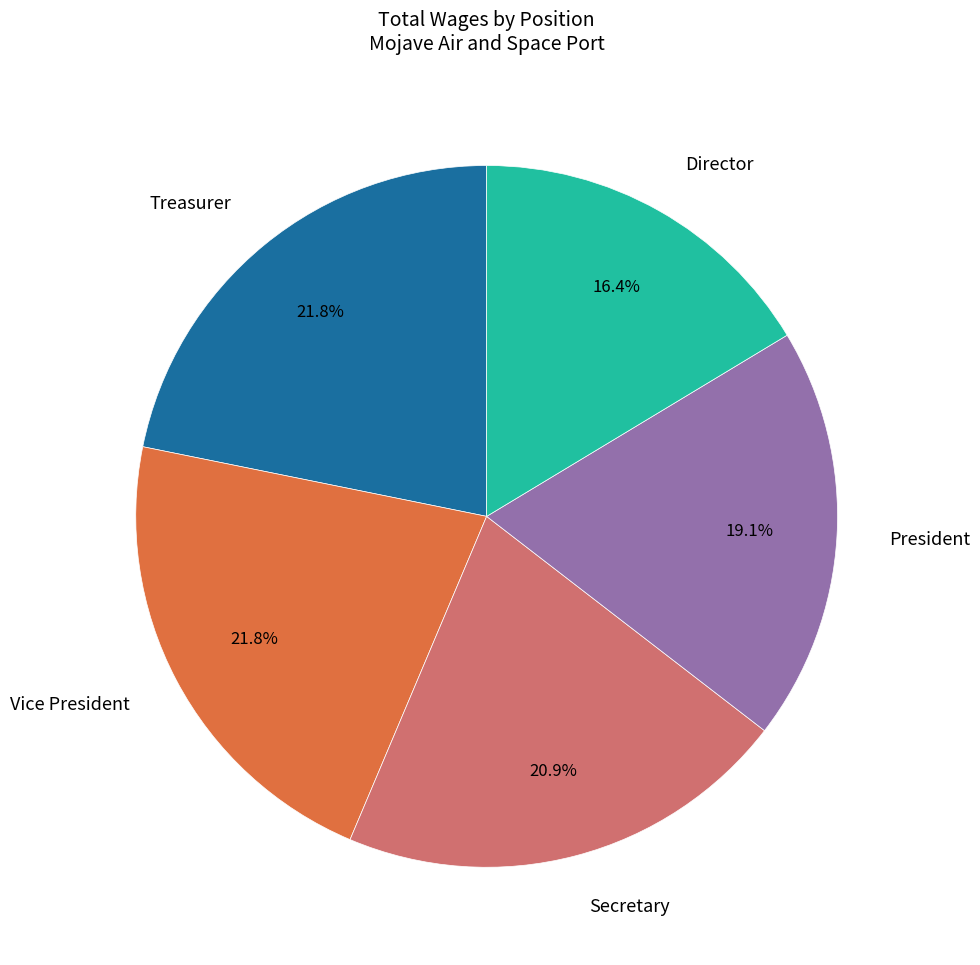

What percentage do Director and Treasurer together represent?

38.2%